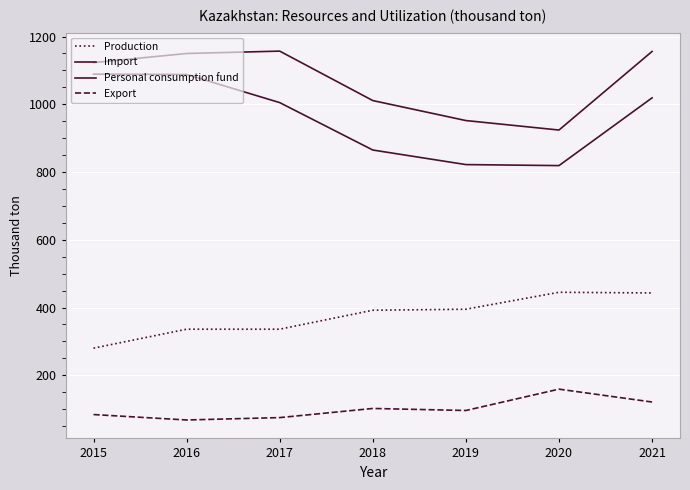

At which category does Production reach its first local peak?

2020